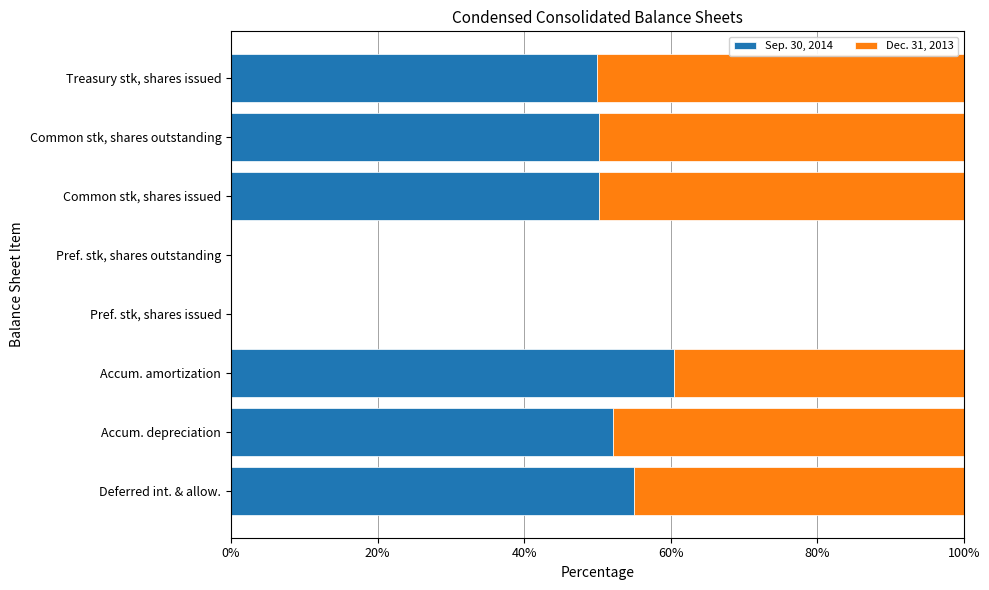

True or false: Sep. 30, 2014 has a value of 50.0 at Treasury stk, shares issued.

True